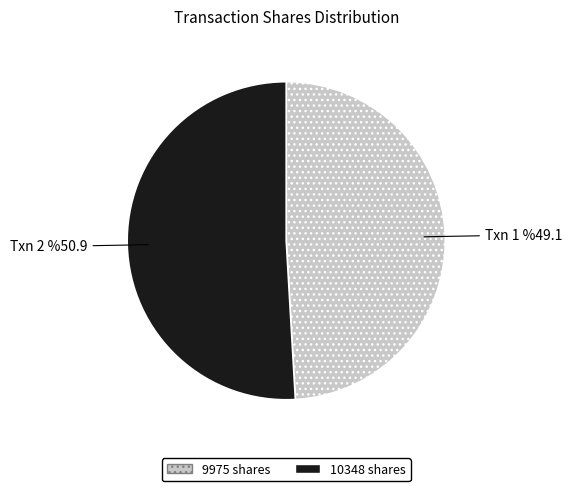

True or false: 10348 accounts for 51% of the total.

True